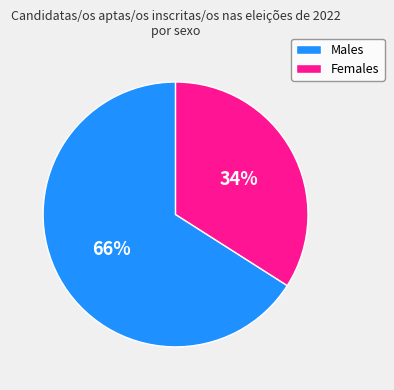

To the nearest percent, what percentage of the pie is Females?

34%